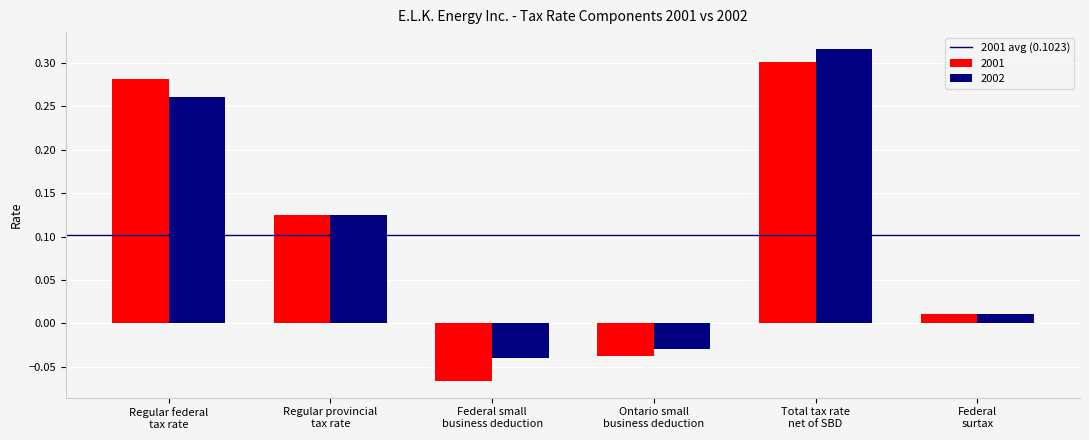

List the series in order of their overall mean, lowest first.

2001, 2002